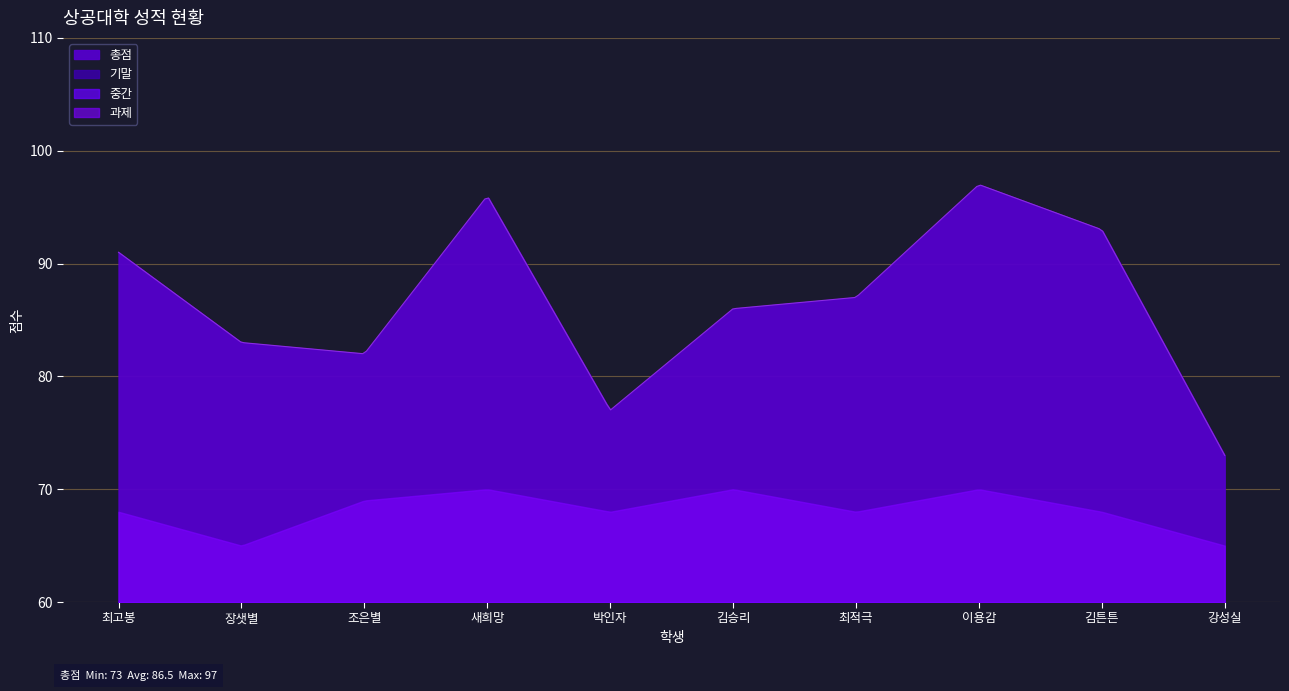

The 과제 series shows 11 at 최적극. True or false?

False